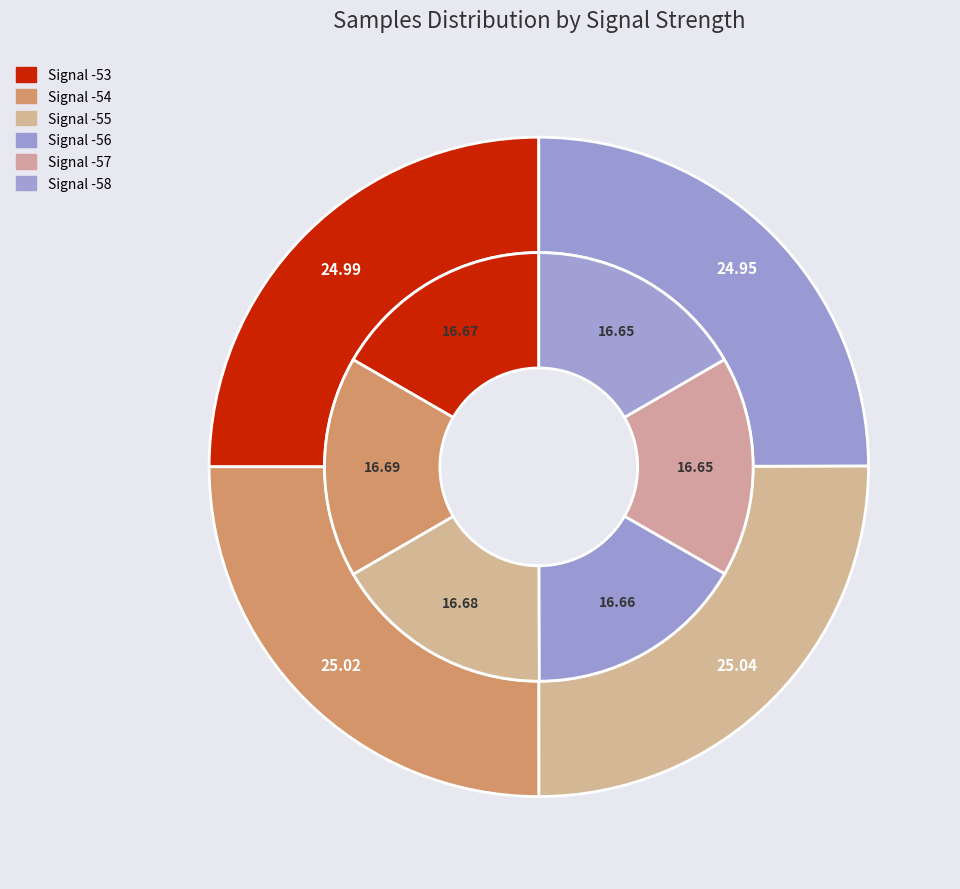

Is the sum of Signal -54 and Signal -58 greater than half?

No